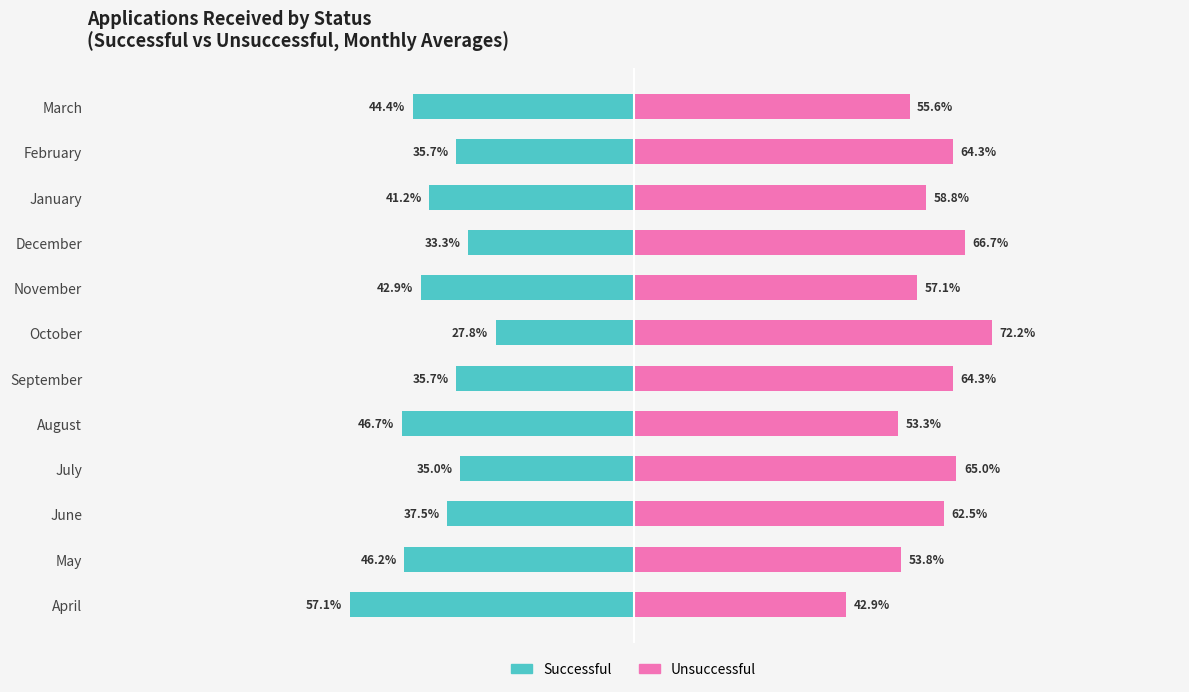

Is it true that Unsuccessful (avg) equals 29.1 at February?

False